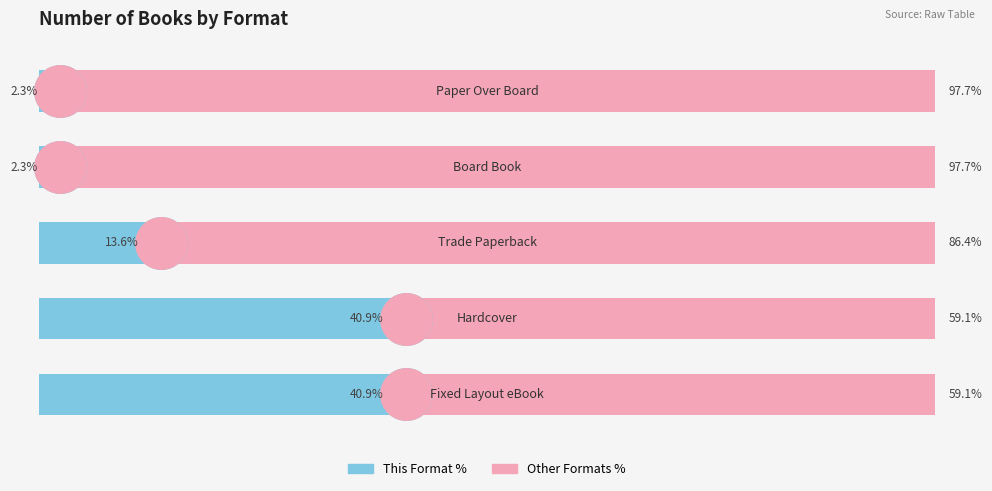

Which series has the largest Y range (max minus min)?

Other Formats %